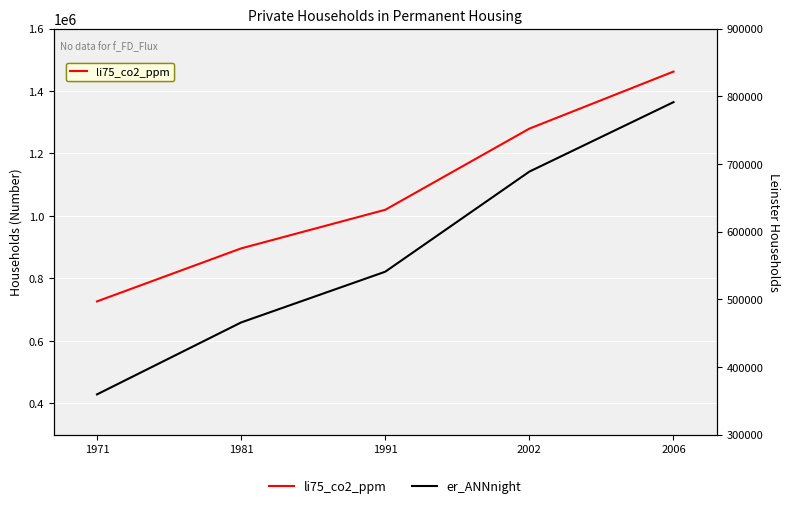

Reading right to left, list all the values displayed in this chart.

li75_co2_ppm: 2006=1462296	2002=1279617	1991=1019723	1981=896054	1971=726363
er_ANNnight: 2006=791277	2002=688604	1991=540658	1981=465660	1971=359329